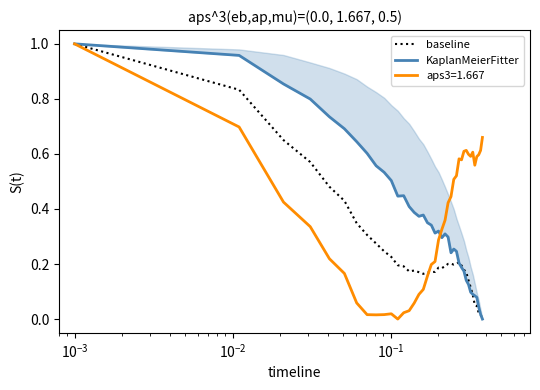

What are all the series names shown in the legend?

baseline, KaplanMeierFitter